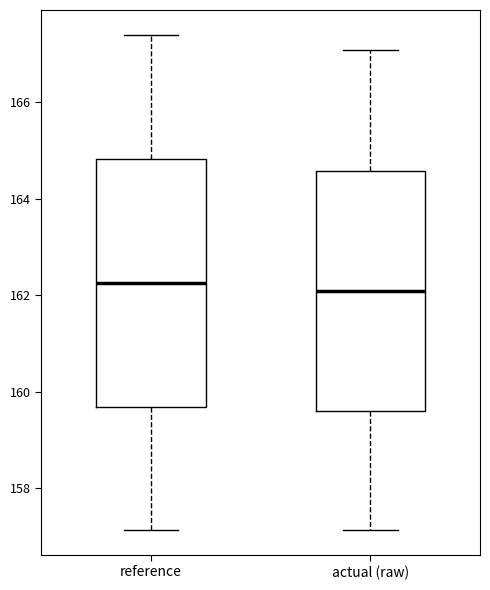

Reading left to right, read every box against the y-axis: the position of its median line, the range the box covers, and the ends of its whiskers. The values are not printed on the chart, so give them approximately, as read against the axis.

reference: median 162.2, box 159.6 to 164.8, whiskers 157.2 to 167.4
actual (raw): median 162.0, box 159.6 to 164.6, whiskers 157.2 to 167.0